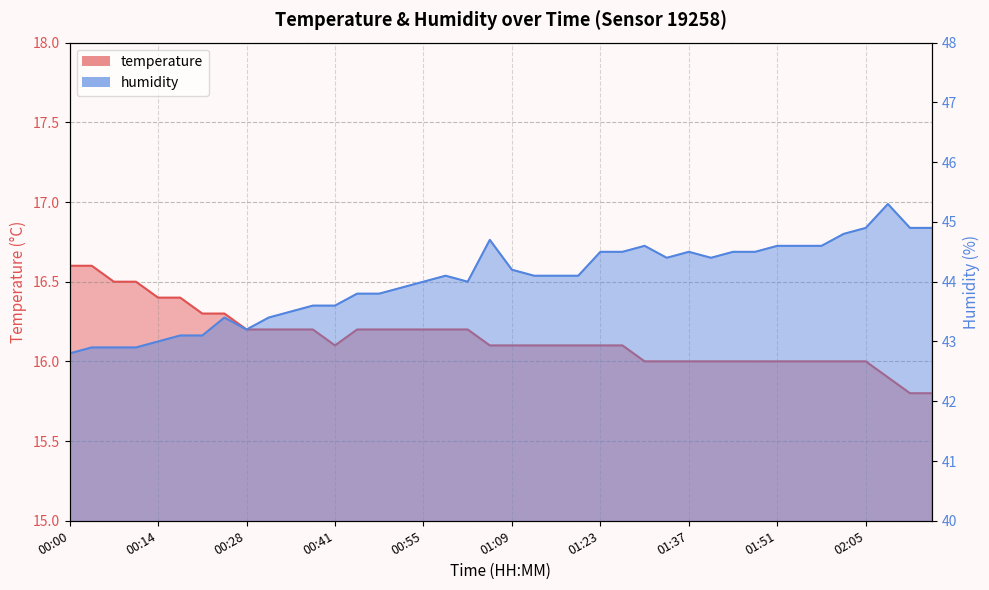

How many distinct data groups are displayed?

2